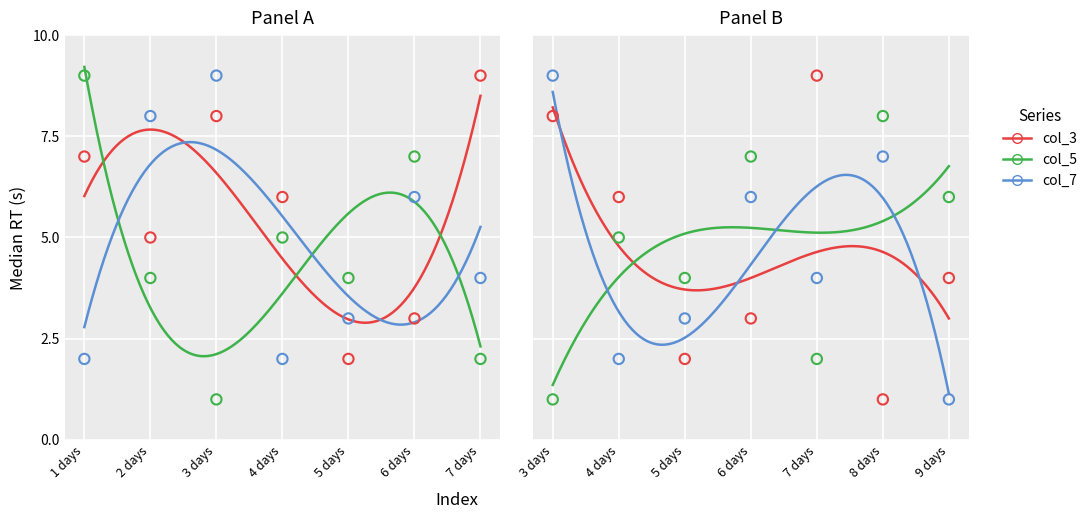

Which series contains the highest Y value?

col_3